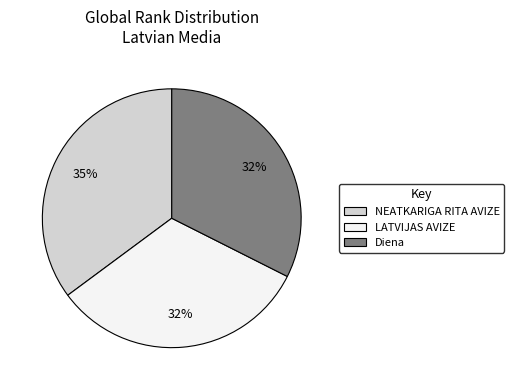

Approximately how many times larger is the value at NEATKARIGA RITA AVIZE compared to LATVIJAS AVIZE?

1.1